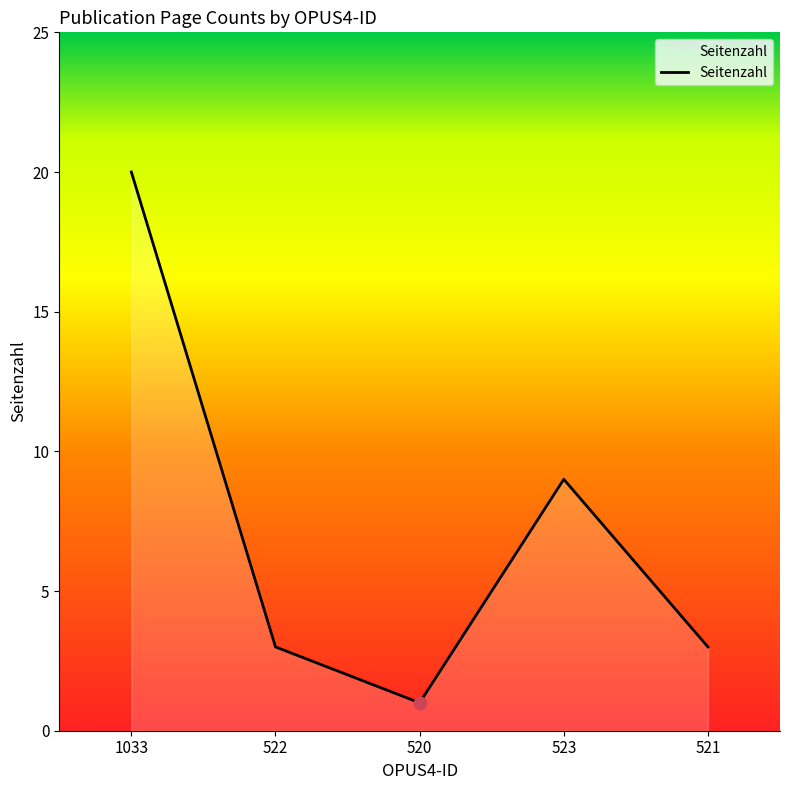

What is the change in value from 520 to 521?

+2